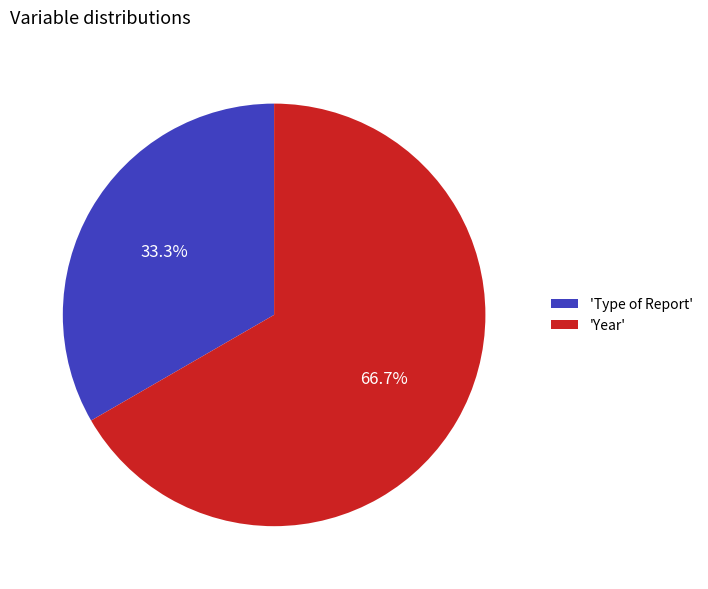

What is the largest slice in the pie chart?

'Year'